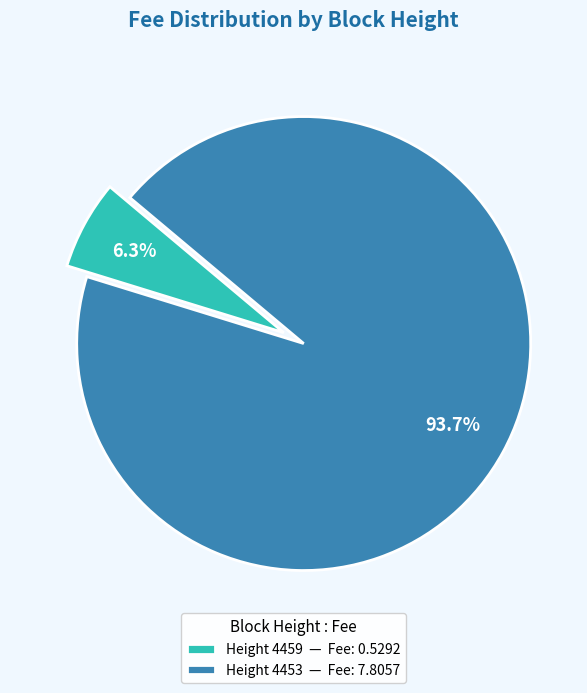

What is the largest slice in the pie chart?

Height 4453 — Fee: 7.8057